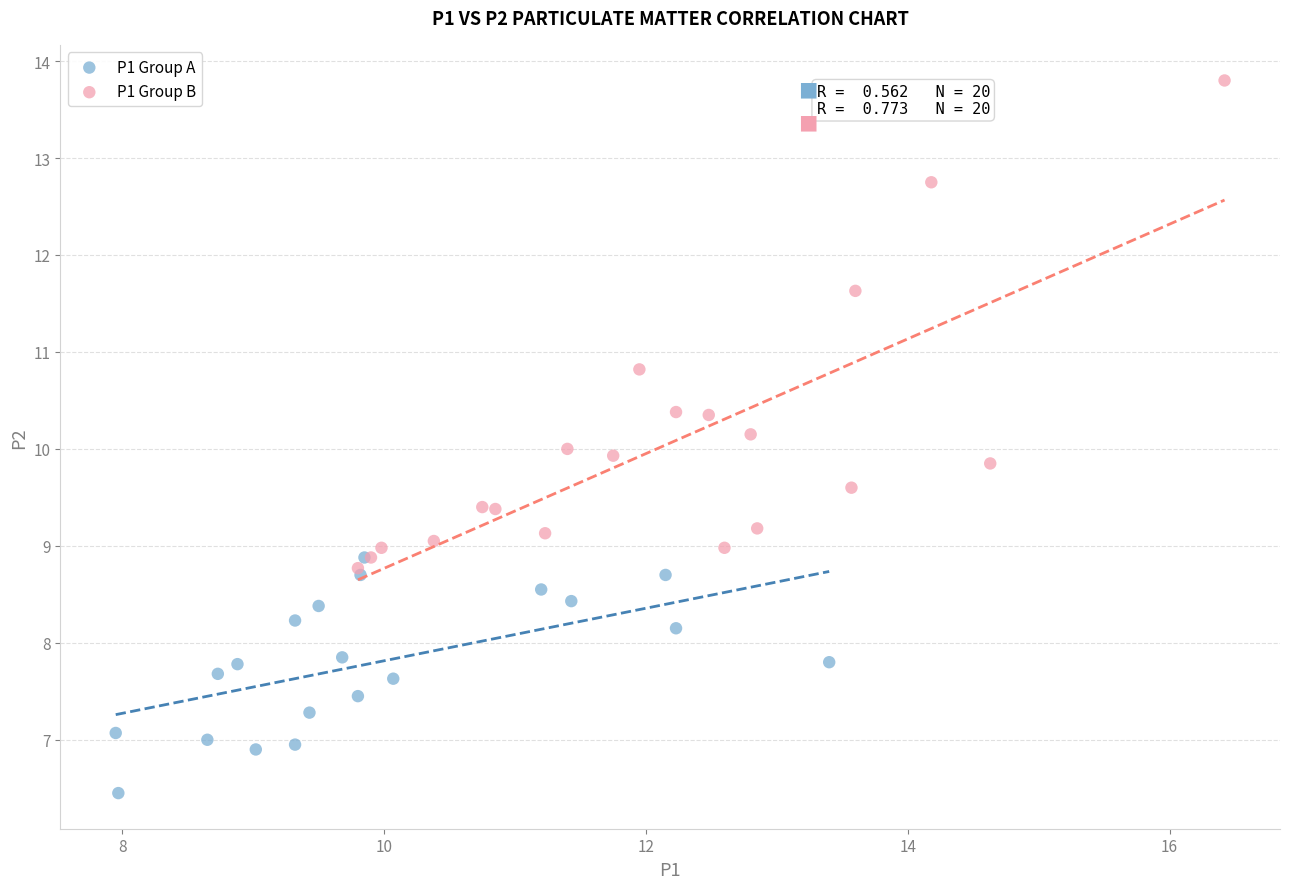

Which series contains the lowest Y value?

P1 Group A